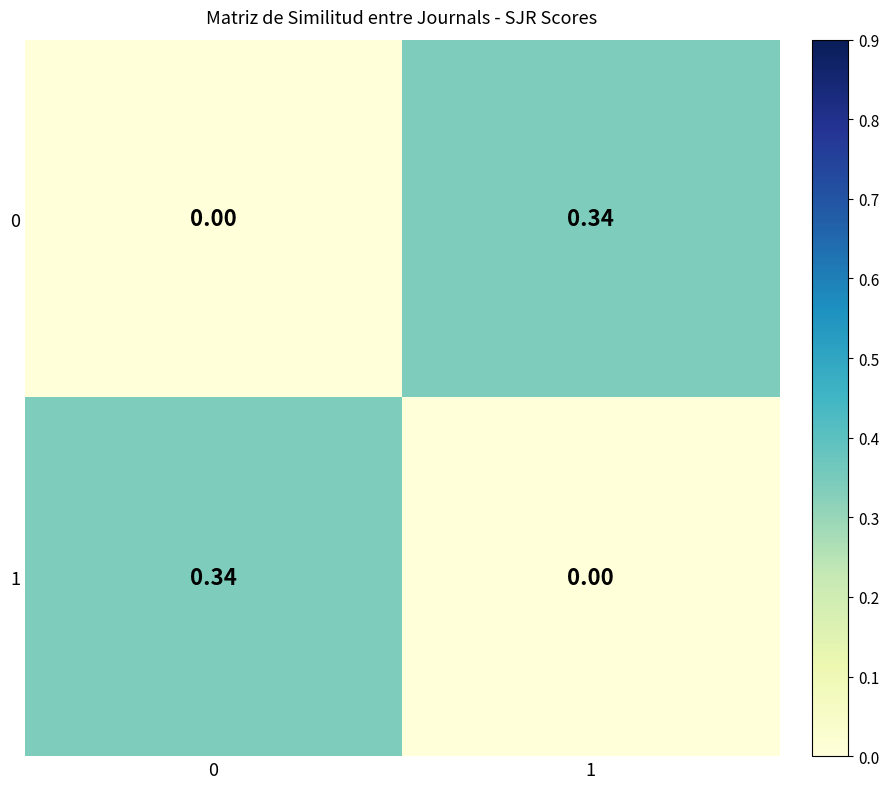

Is the value of 0 at 1 greater than the value of 1 at 1?

Yes